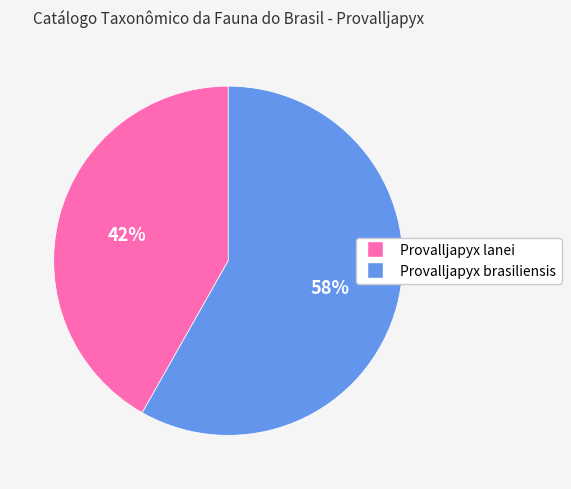

Is it true that Provalljapyx brasiliensis is 64% of the pie?

False